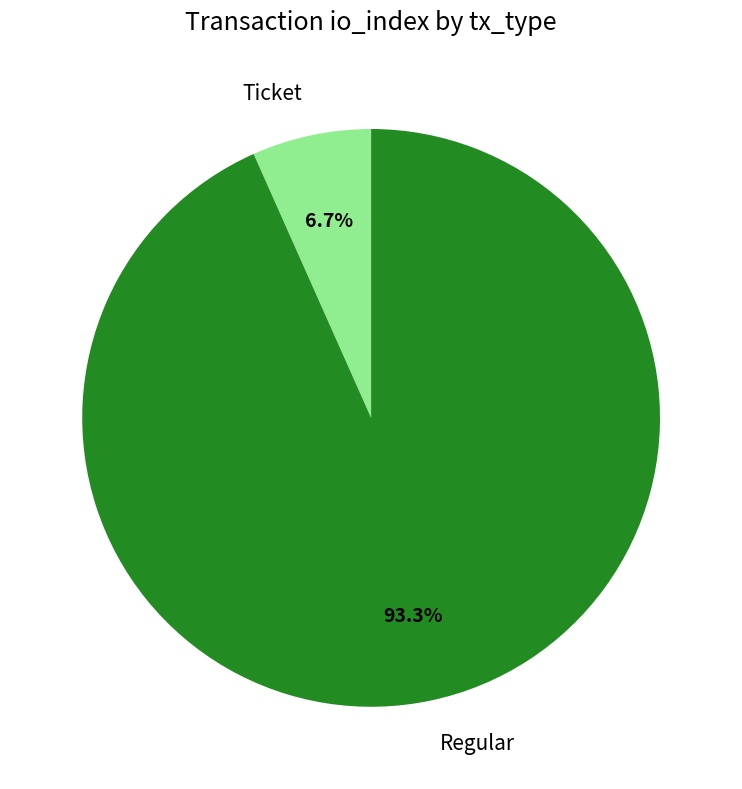

What is the smallest slice in the pie chart?

Ticket